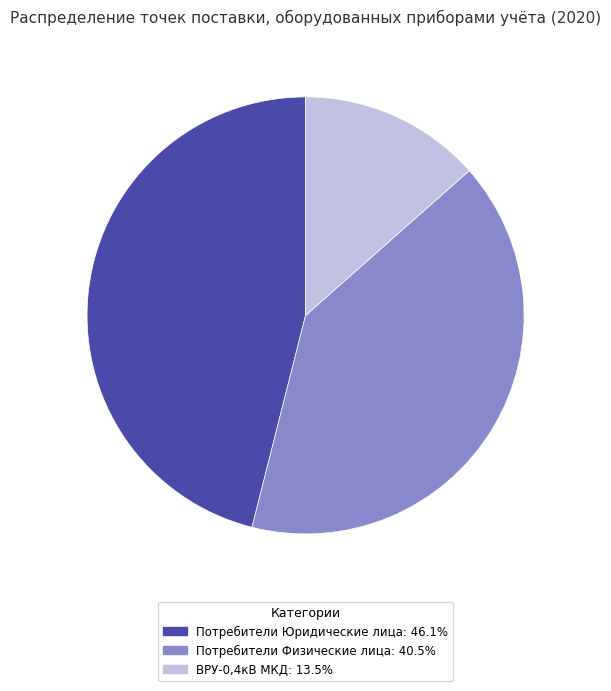

Which category has the biggest portion of the pie?

Потребители Юридические лица